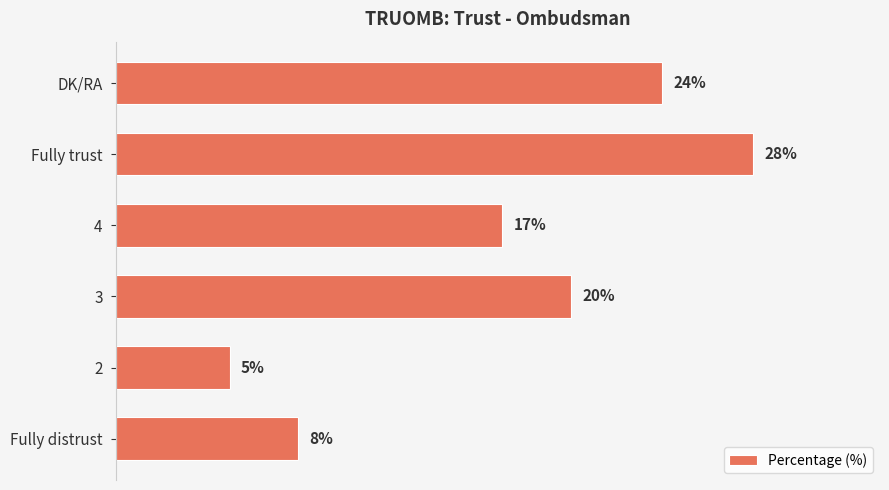

Which label corresponds to the largest value in the chart?

Fully trust